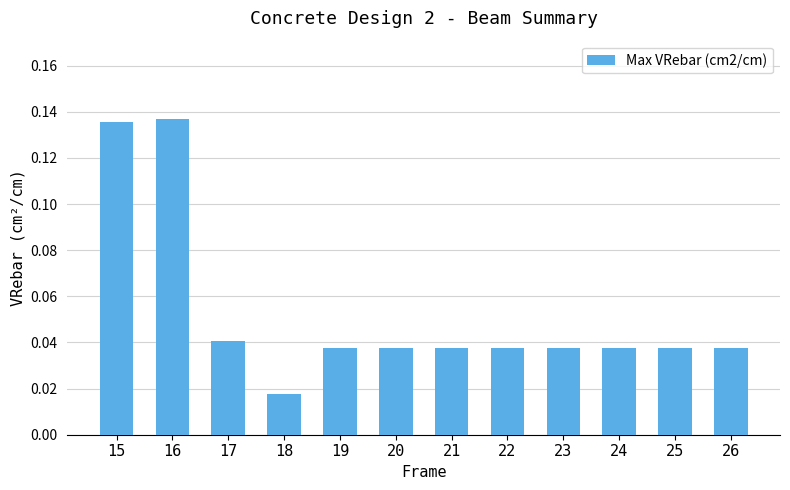

At which category does the chart reach its minimum across all series?

18